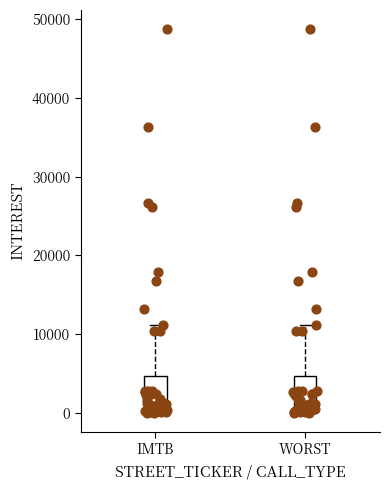

Where is the upper edge of the box for WORST on the y-axis? The values are not printed on the chart, so give them approximately, as read against the axis.

5000